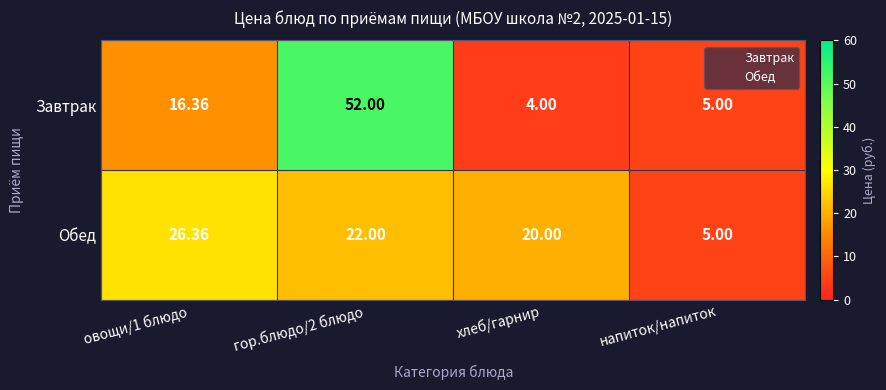

Which series has the widest spread of values?

Завтрак